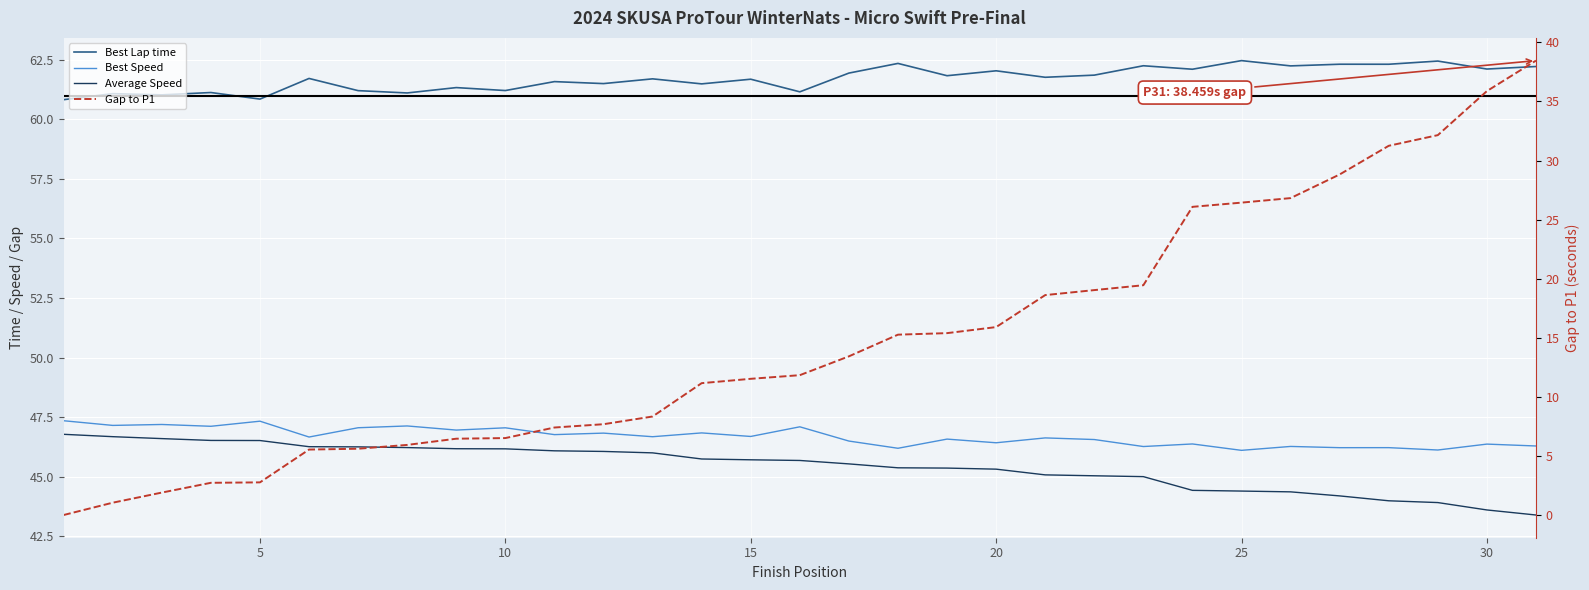

True or false: Gap to P1 has more than 0 points higher than both neighbors.

False